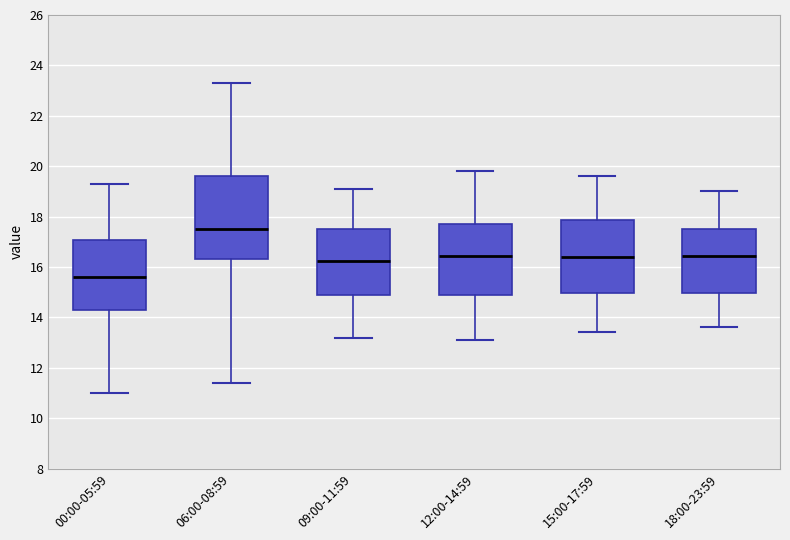

Where does the upper whisker of the box for 09:00-11:59 end on the y-axis? The values are not printed on the chart, so give them approximately, as read against the axis.

19.2